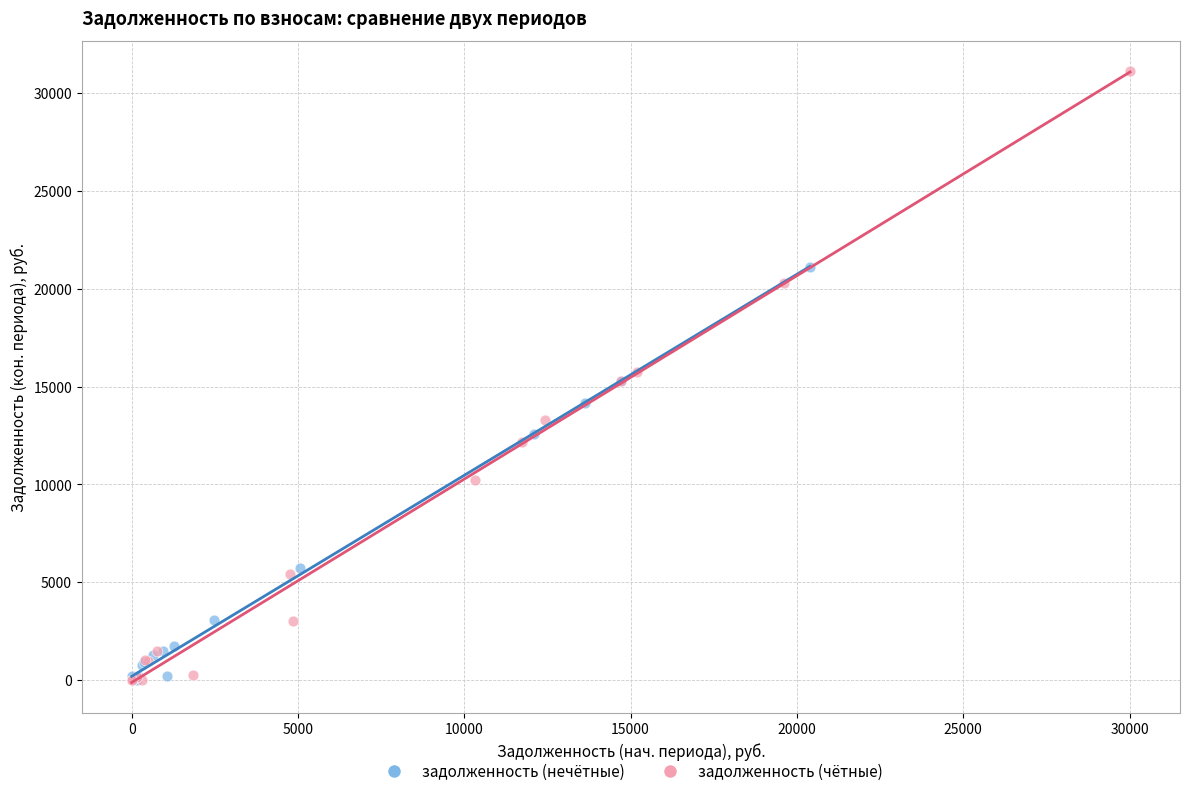

Which series has the largest Y range (max minus min)?

задолженность (чётные)